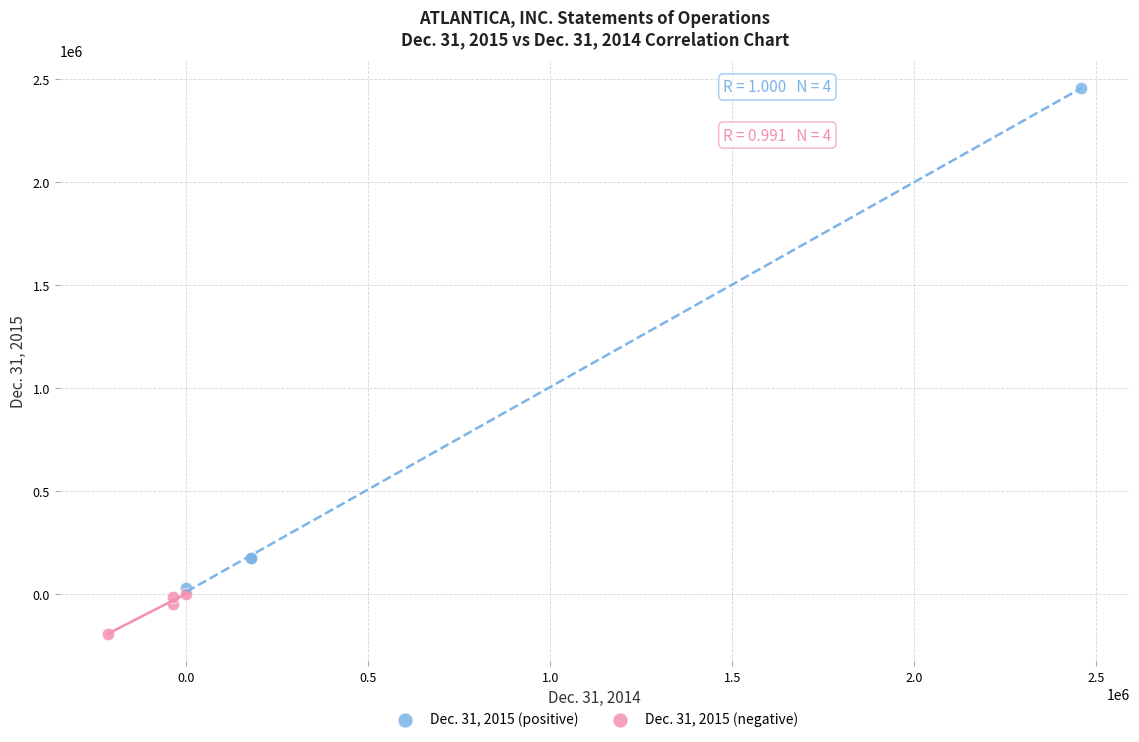

Which series has the widest spread of Y values?

Dec. 31, 2015 (positive)